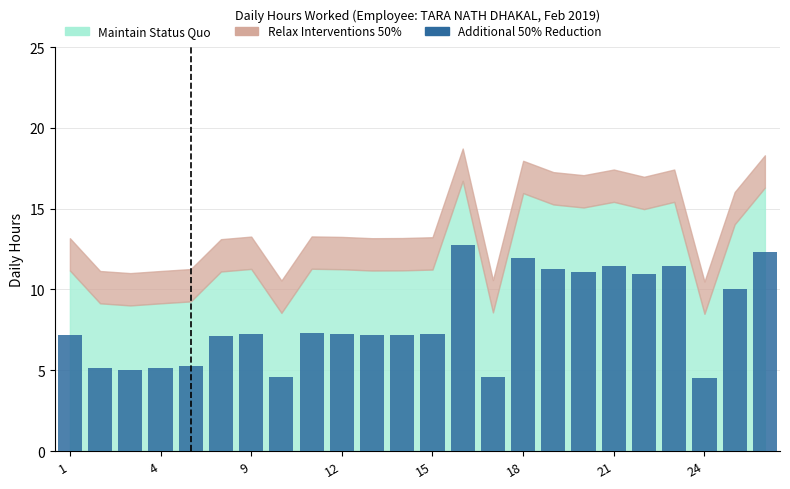

What is the greatest value displayed?

12.7